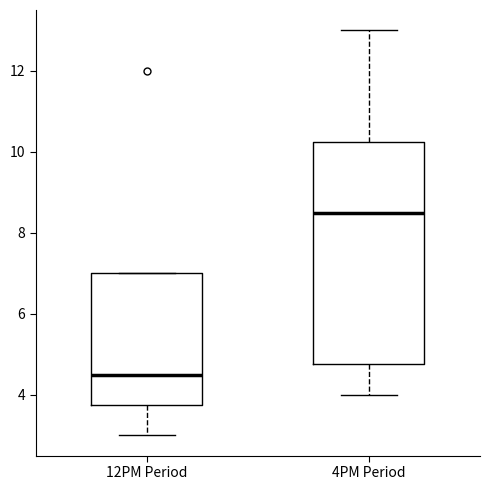

Which box's median line is the lowest?

12PM Period